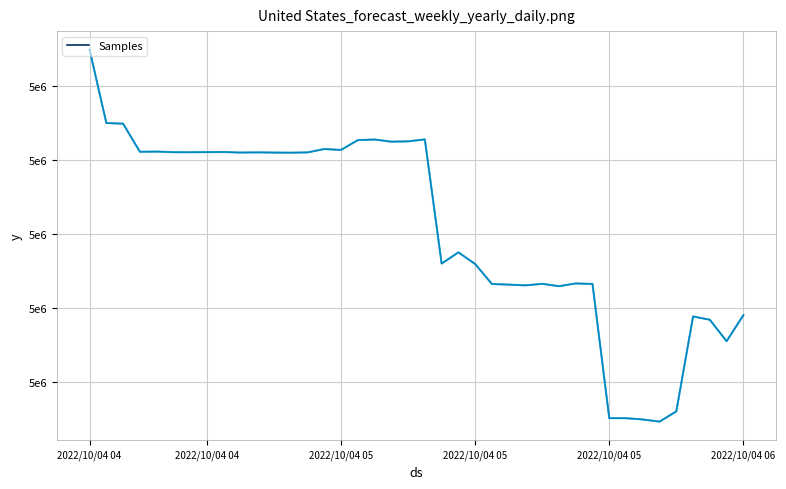

Does the chart display data point markers on the line(s)?

No